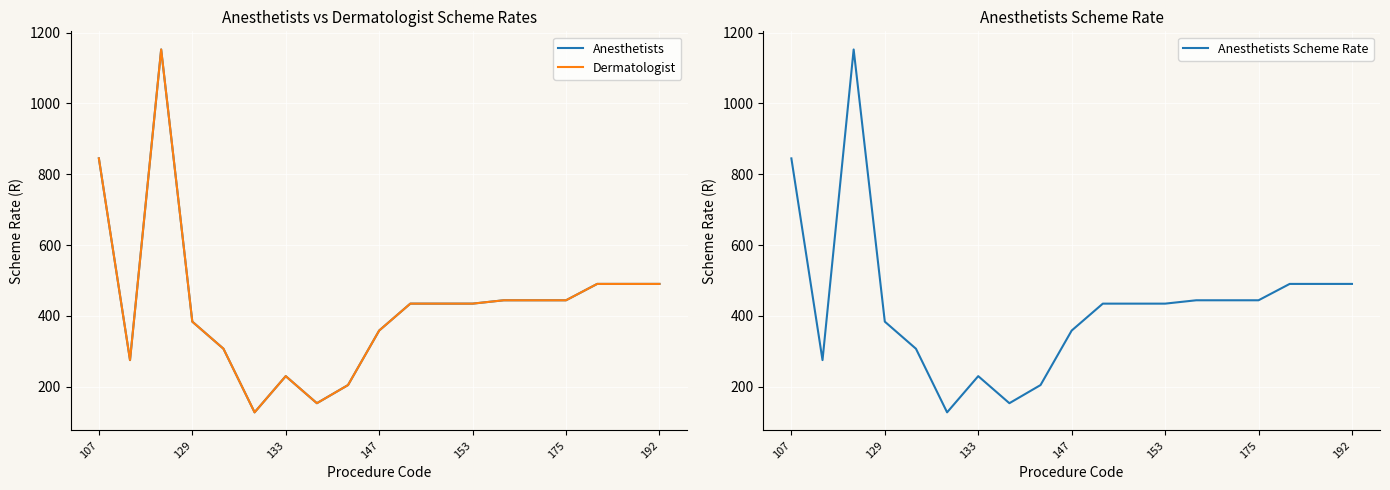

True or false: Dermatologist has more than 2 interior local peaks.

False